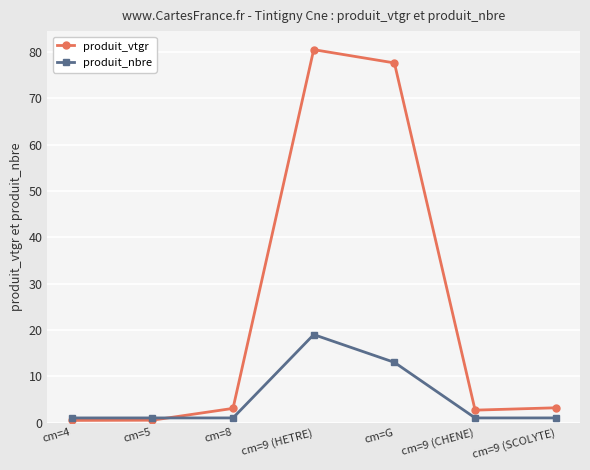

What is the average value of the produit_vtgr series?

24.0